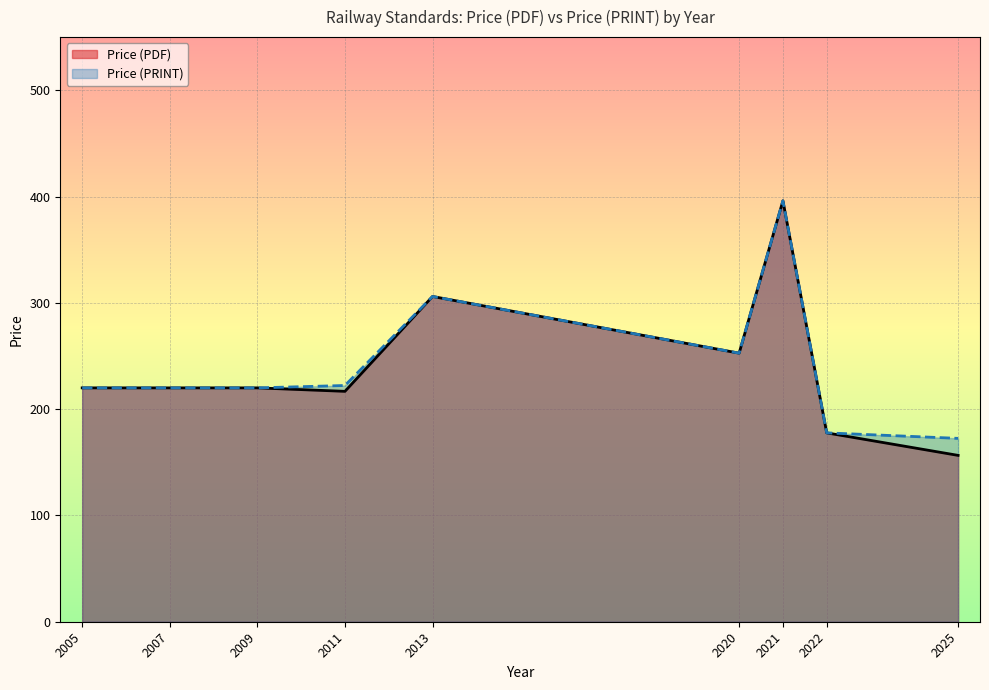

What is the highest value of the Price (PRINT) series?

396.0